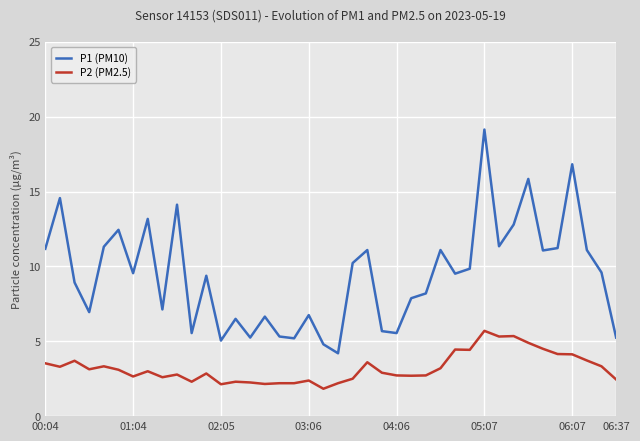

What is the minimum value for P2 (PM2.5)?

1.8